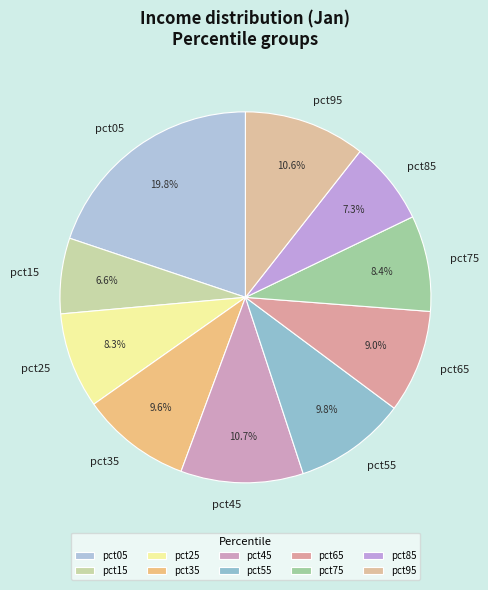

What percentage is the pct75 slice, to the nearest percent?

8%